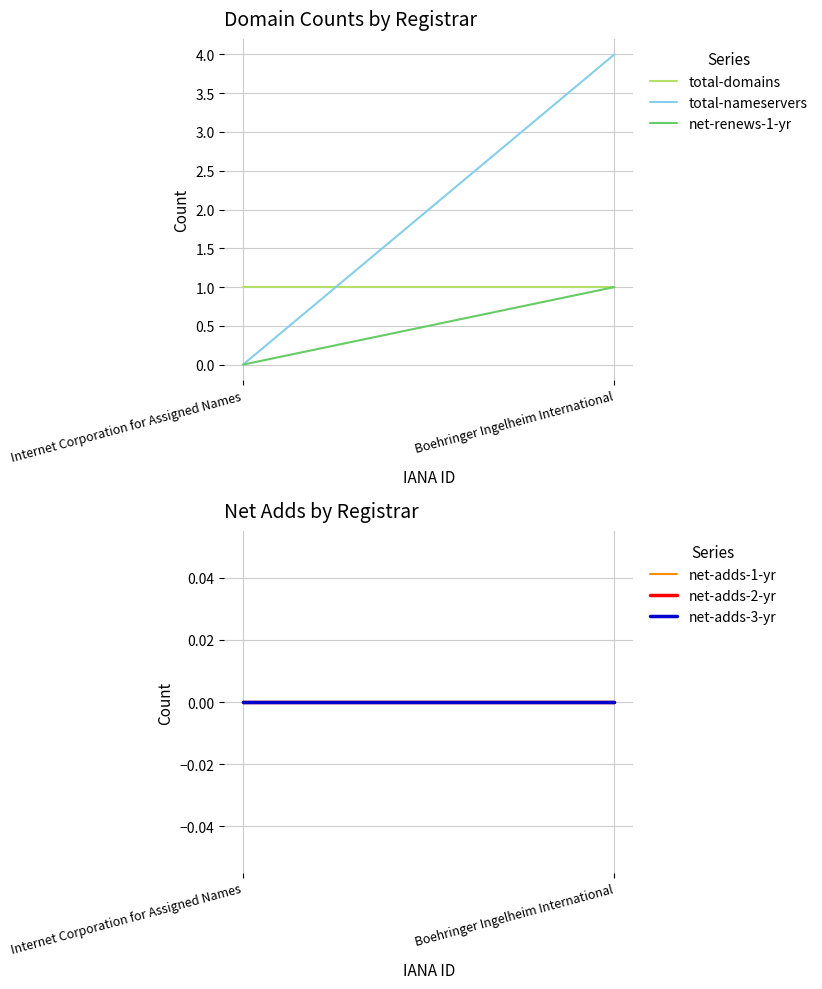

Reading left to right, extract all data points from this chart.

total-domains: Boehringer Ingelheim International=1	Internet Corporation for Assigned Names=1
total-nameservers: Boehringer Ingelheim International=4	Internet Corporation for Assigned Names=0
net-renews-1-yr: Boehringer Ingelheim International=1	Internet Corporation for Assigned Names=0
net-adds-1-yr: Boehringer Ingelheim International=0	Internet Corporation for Assigned Names=0
net-adds-2-yr: Boehringer Ingelheim International=0	Internet Corporation for Assigned Names=0
net-adds-3-yr: Boehringer Ingelheim International=0	Internet Corporation for Assigned Names=0